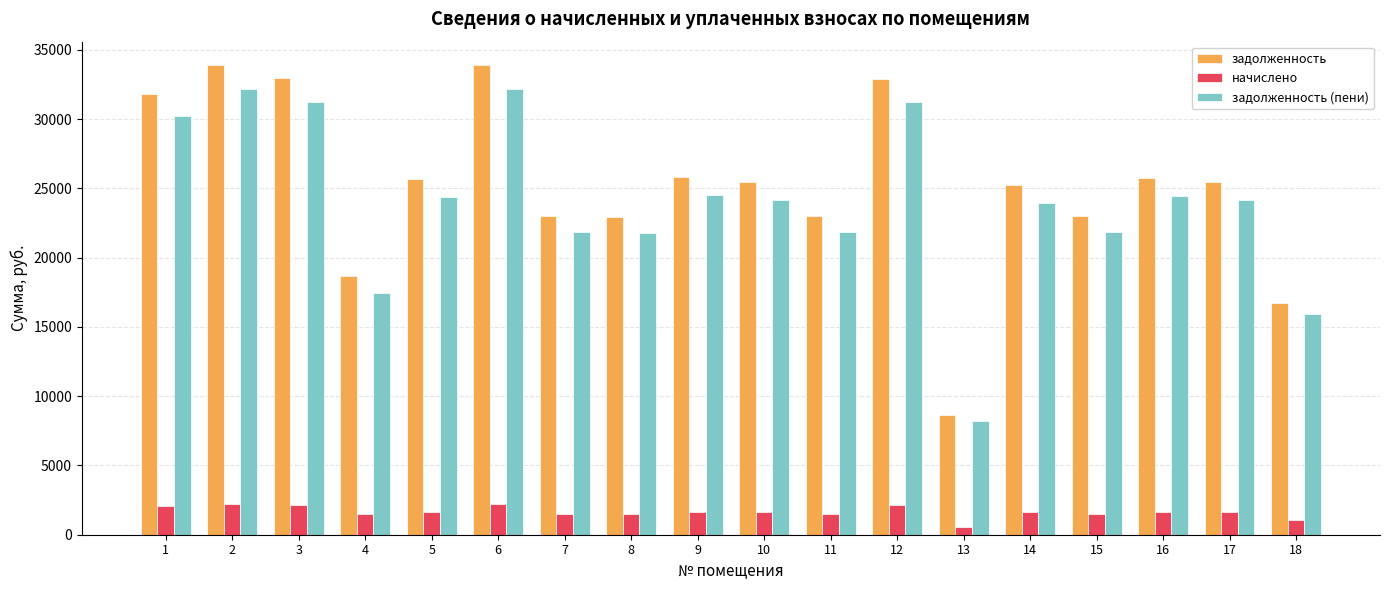

What are all the series names shown in the legend?

задолженность, начислено, задолженность (пени)